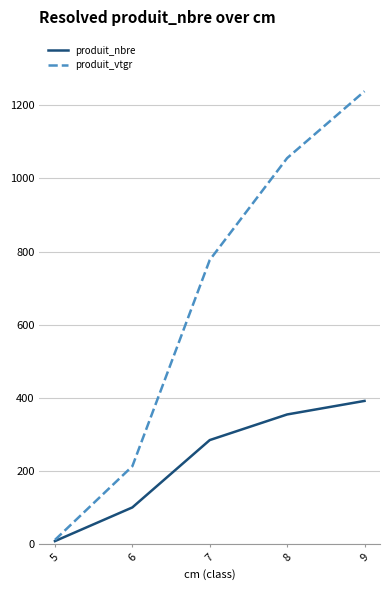

Which series changed the most between 6 and 7?

produit_vtgr